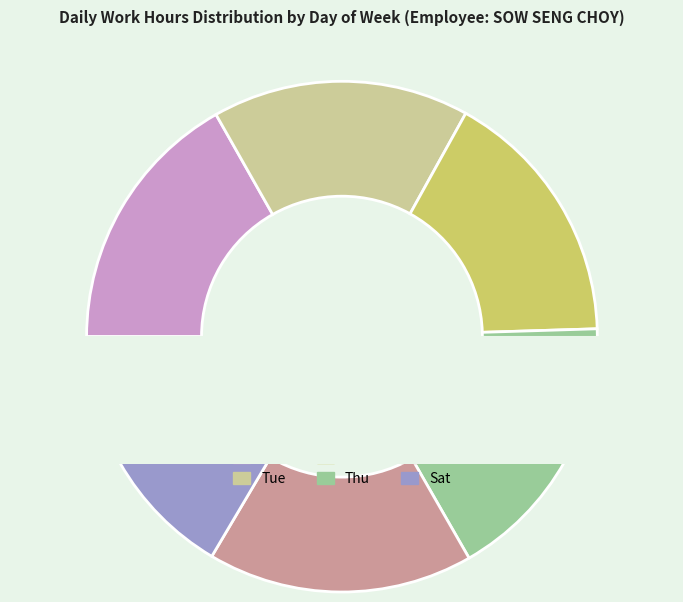

How much of the chart is everything except Fri?

83.2%